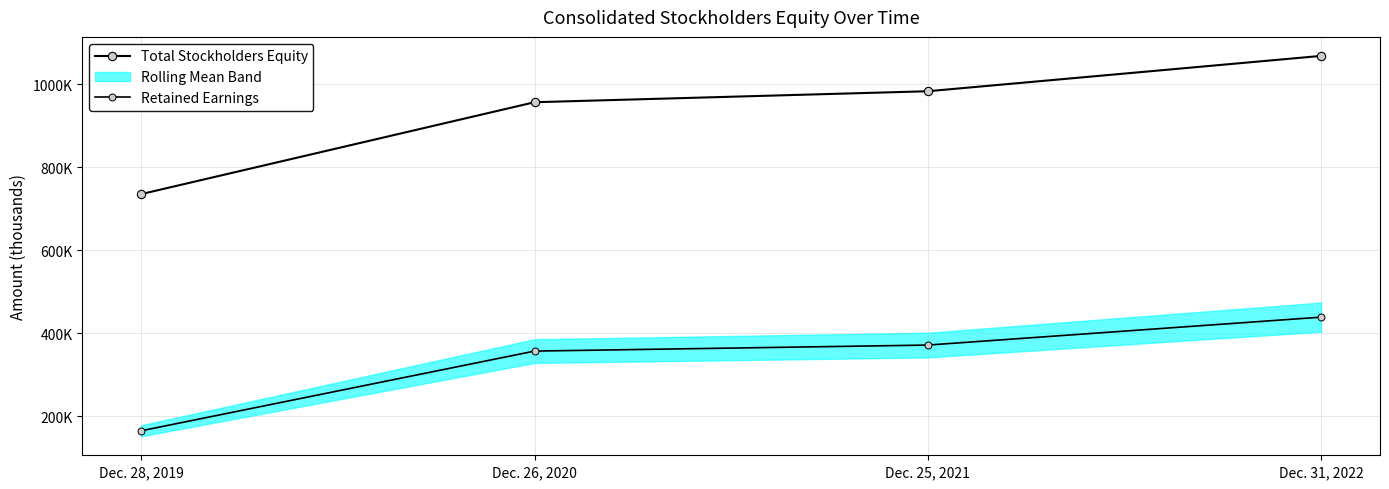

What is the total value across all series at Dec. 31, 2022?

1507670